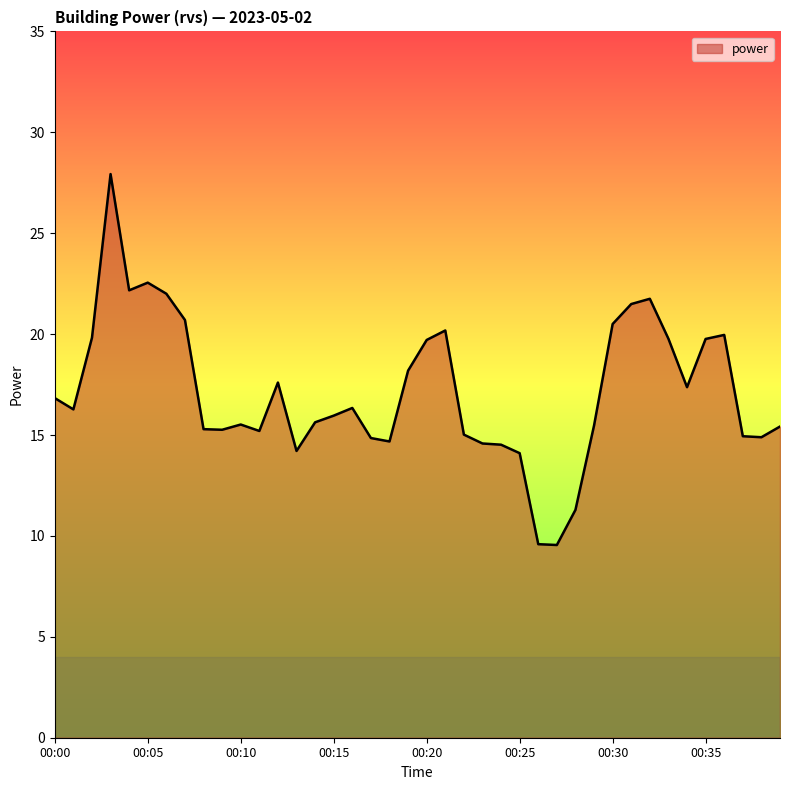

What is the greatest value displayed?

27.9